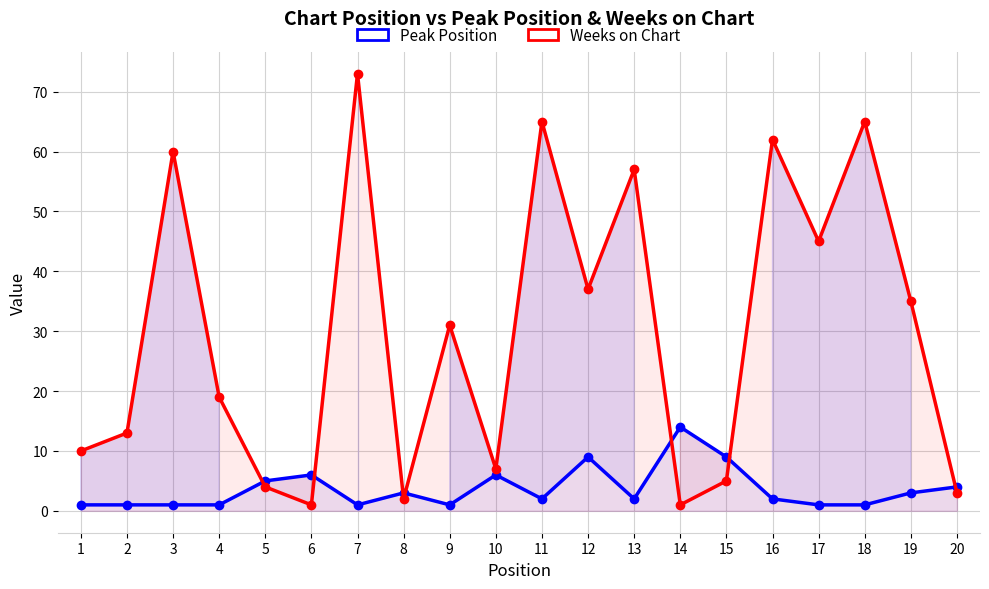

Between which two adjacent categories do Weeks on Chart and Peak Position first intersect?

4 and 5